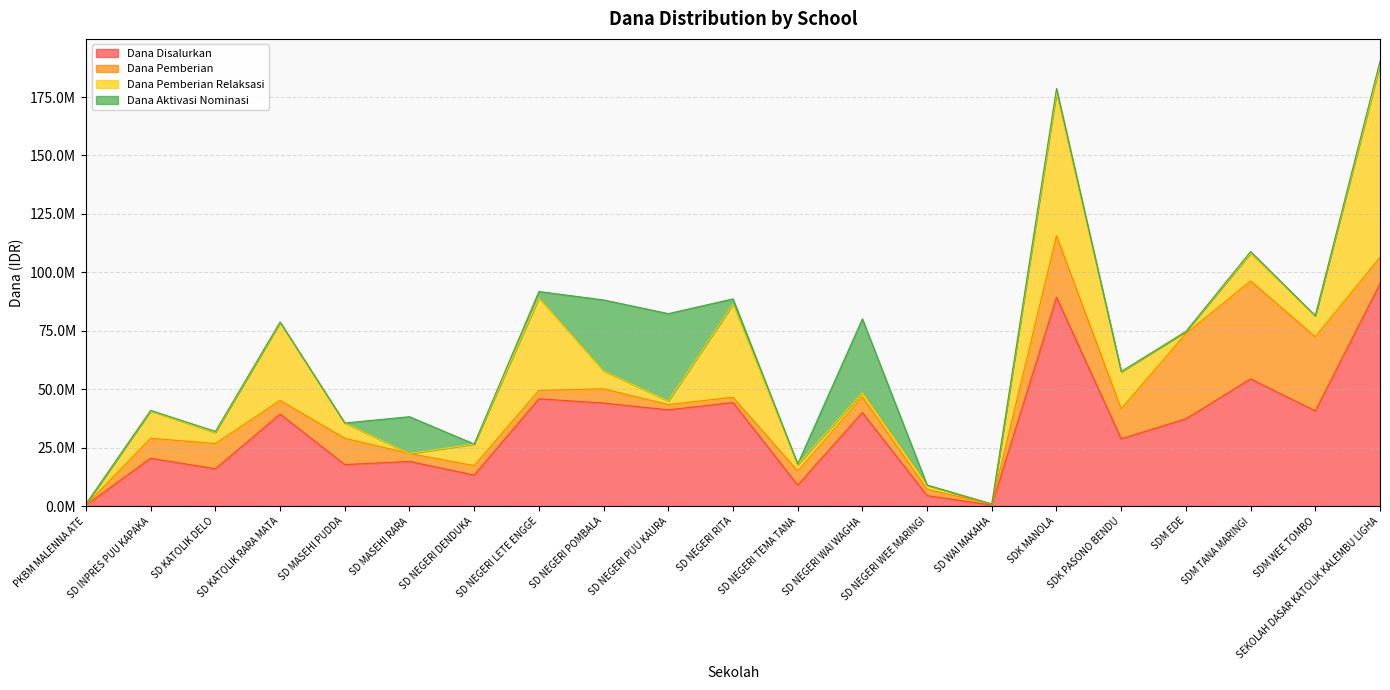

What is the spread (max minus min) of values at SD NEGERI LETE ENGGE?

43200000